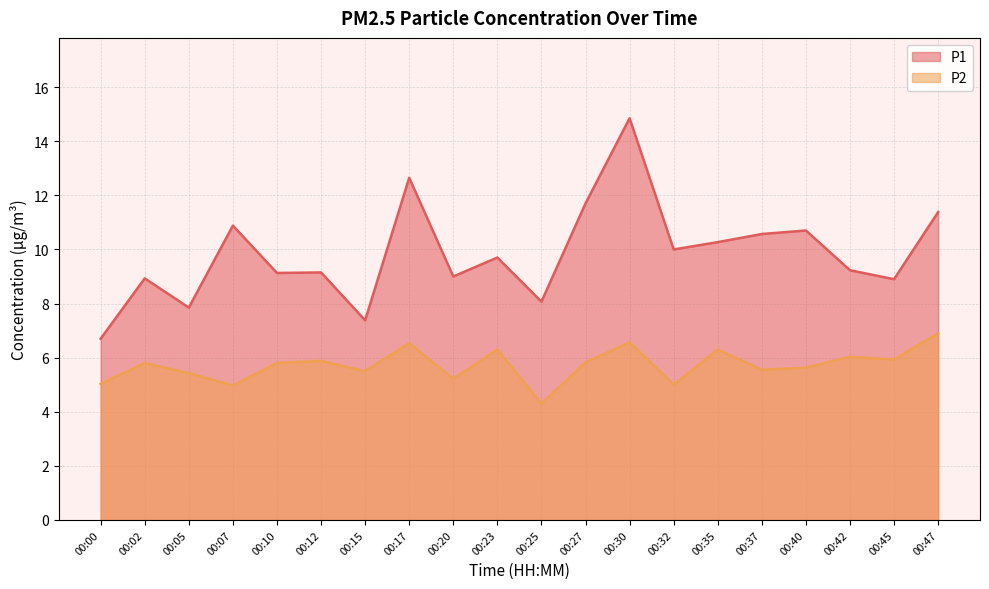

List the series in order of their overall mean, highest first.

P1, P2